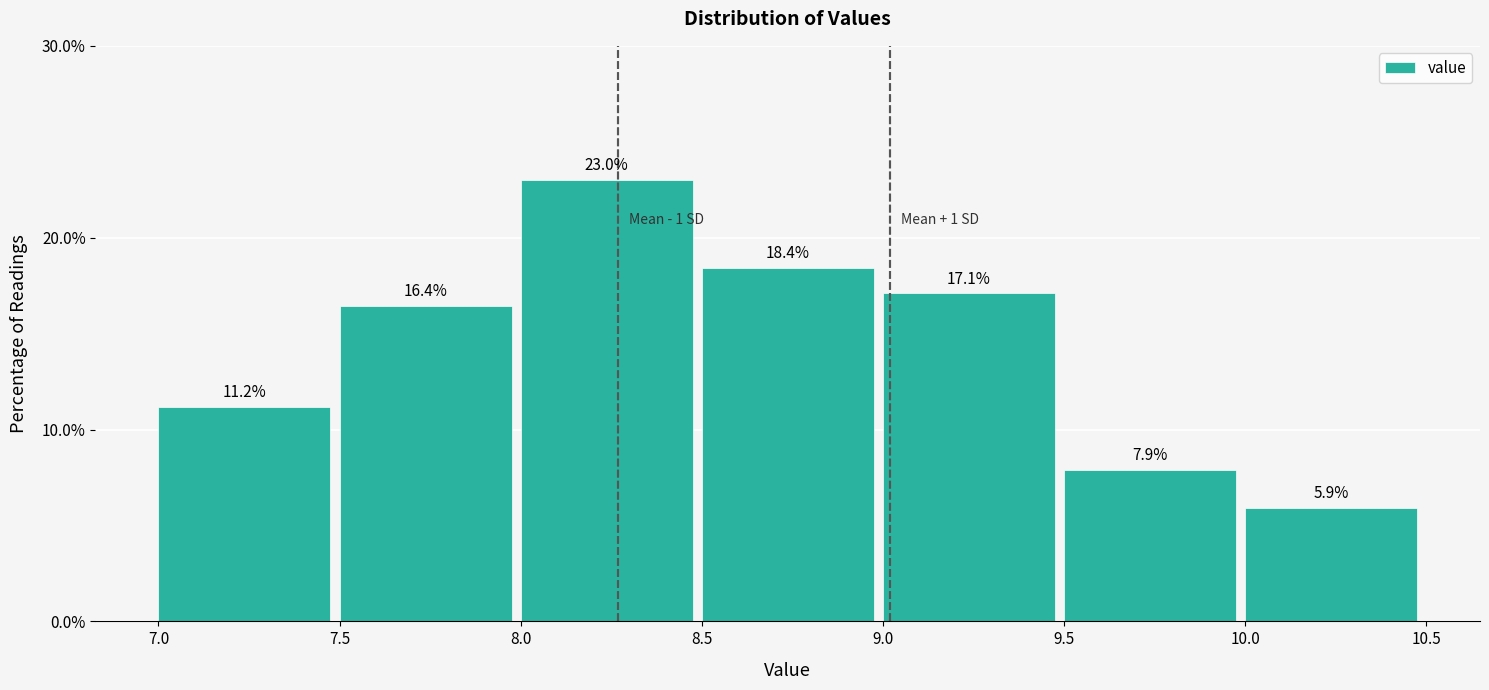

Reading left to right, list every bar in this chart as the range it spans on the x-axis followed by its height.

7.0 to 7.5: 11.2
7.5 to 8.0: 16.4
8.0 to 8.5: 23.0
8.5 to 9.0: 18.4
9.0 to 9.5: 17.1
9.5 to 10.0: 7.9
10.0 to 10.5: 5.9